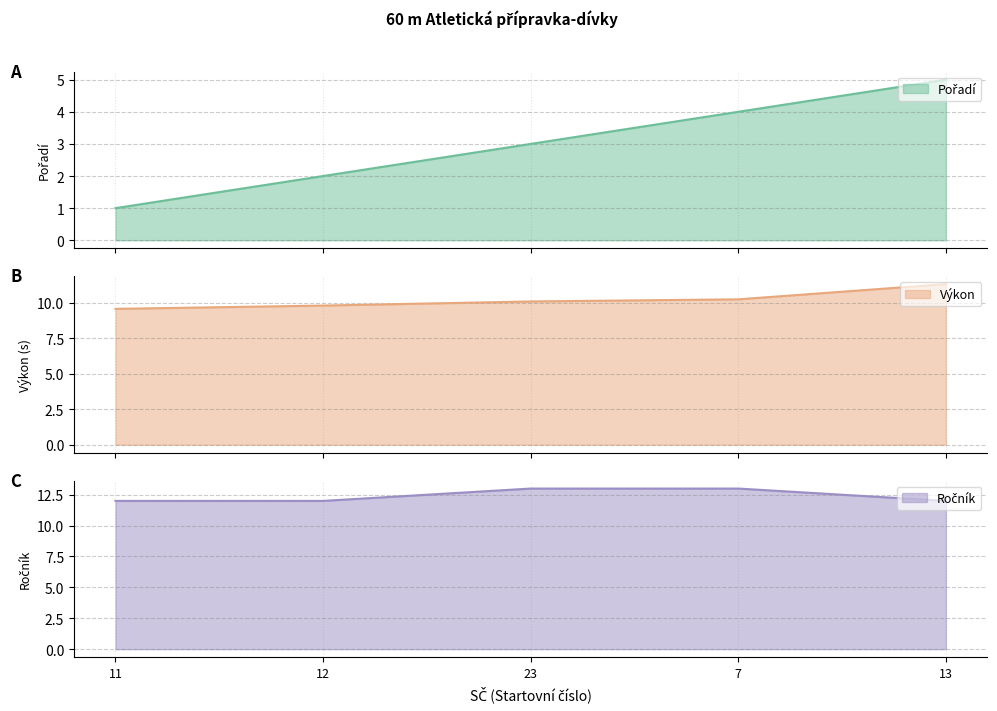

True or false: Pořadí and Ročník cross at least once.

False